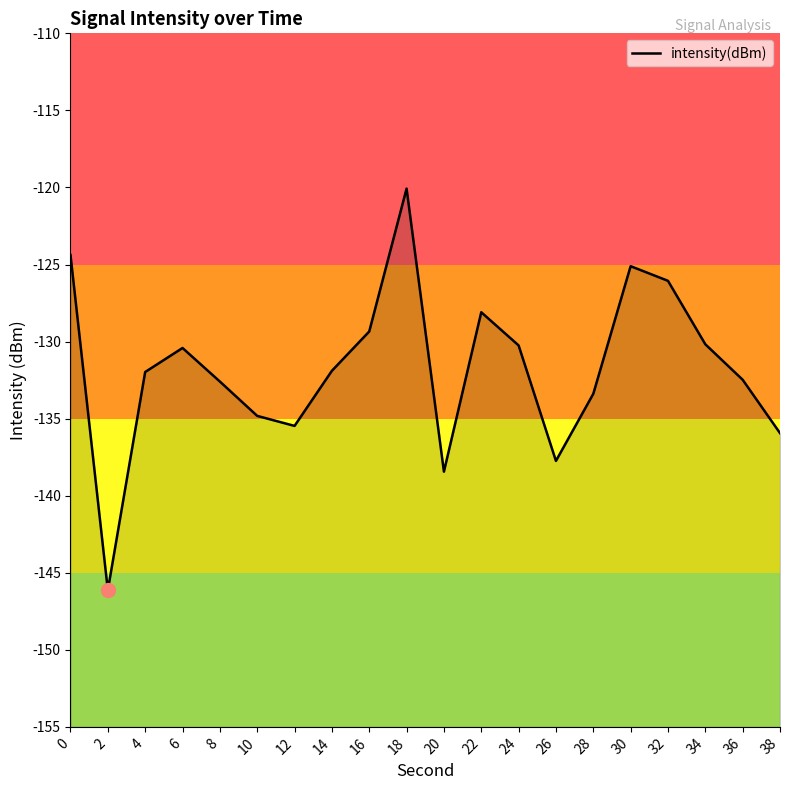

Reading left to right, what are all the values shown in this chart?

0=-124.4	2=-146.1	4=-132.0	6=-130.4	8=-132.6	10=-134.8	12=-135.5	14=-131.9	16=-129.3	18=-120.1	20=-138.4	22=-128.1	24=-130.2	26=-137.7	28=-133.4	30=-125.1	32=-126.1	34=-130.2	36=-132.5	38=-135.9